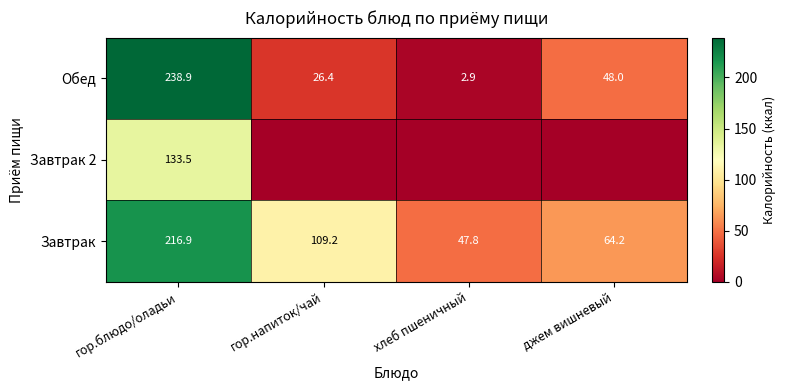

Which category has the lowest value in the Обед series?

хлеб пшеничный